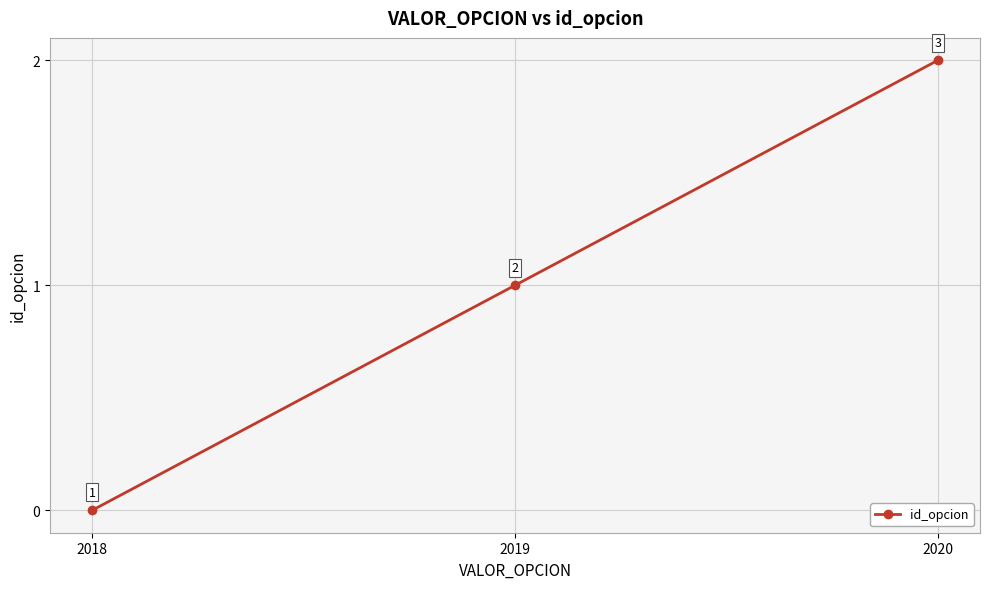

What is the approximate value at 2020?

2